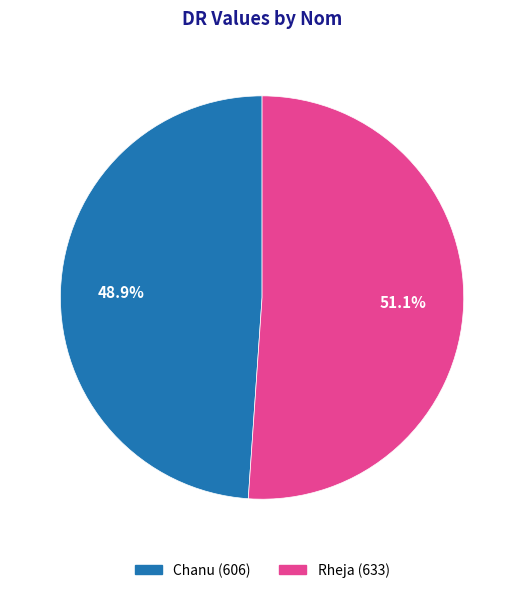

Between Chanu and Rheja, which is larger?

Rheja